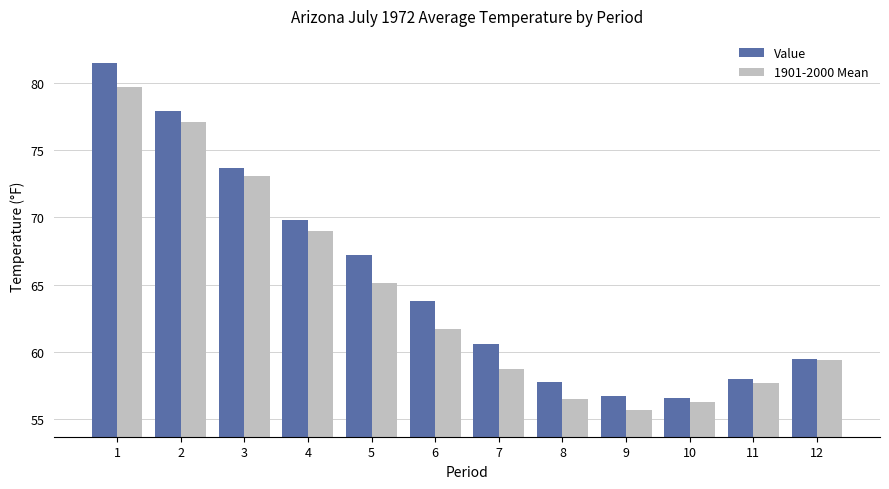

What is the total value across all series at 9?

112.4